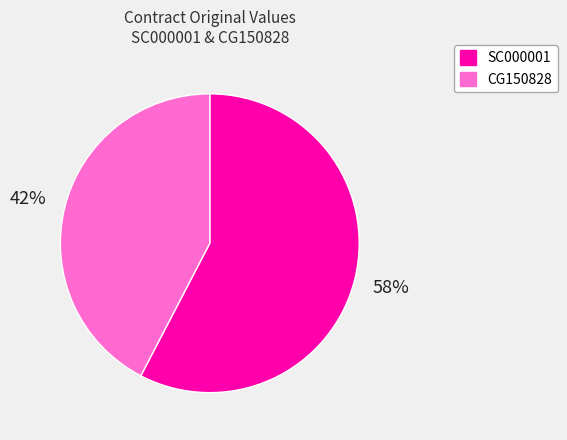

Between SC000001 and CG150828, which is larger?

SC000001